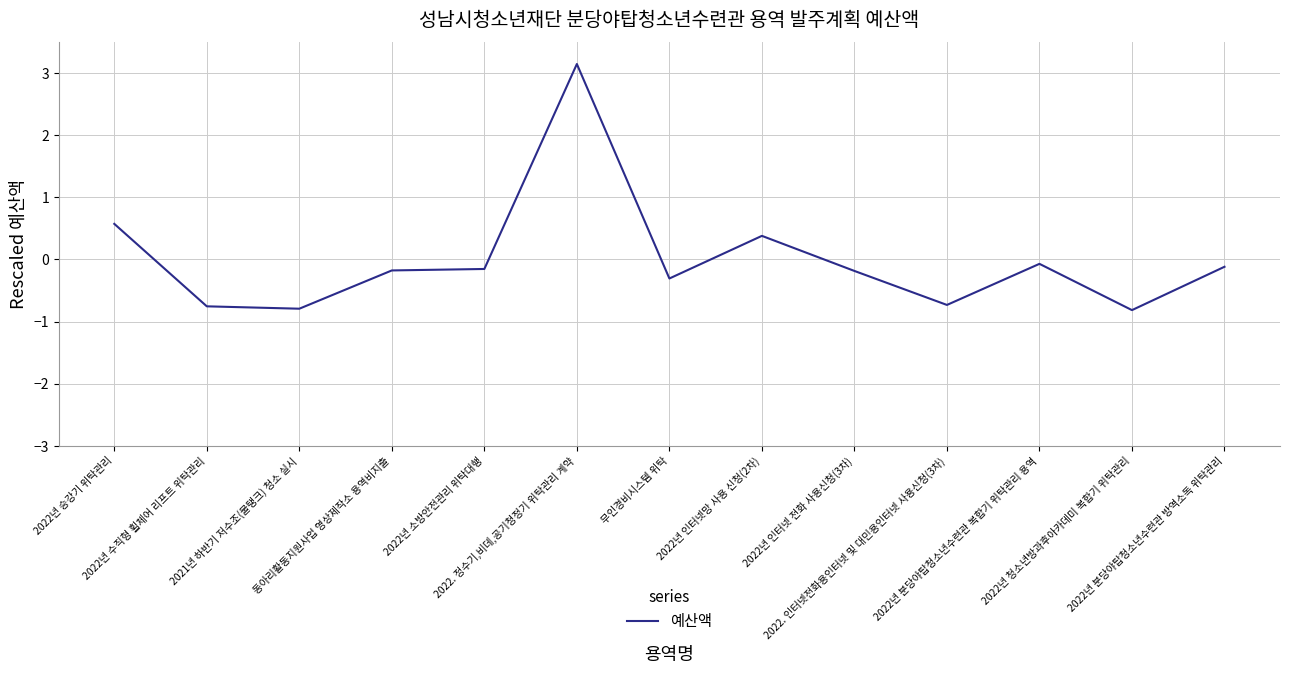

What is the smallest value displayed?

-0.8